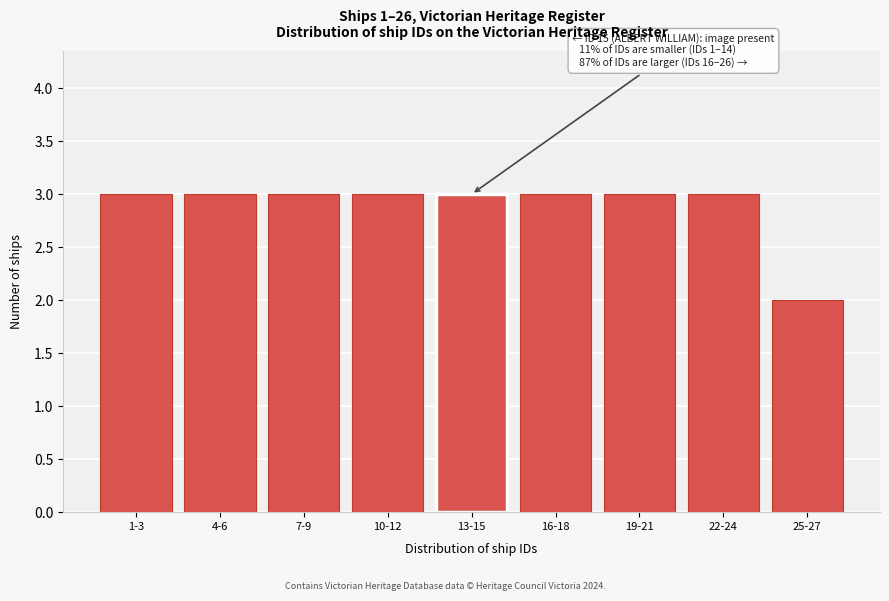

Reading left to right, extract all data points from this chart.

1-3=3	4-6=3	7-9=3	10-12=3	13-15=3	16-18=3	19-21=3	22-24=3	25-27=2